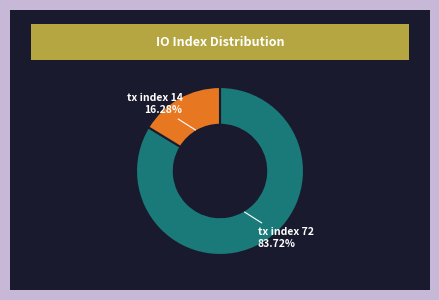

Which category accounts for the majority?

tx index 72